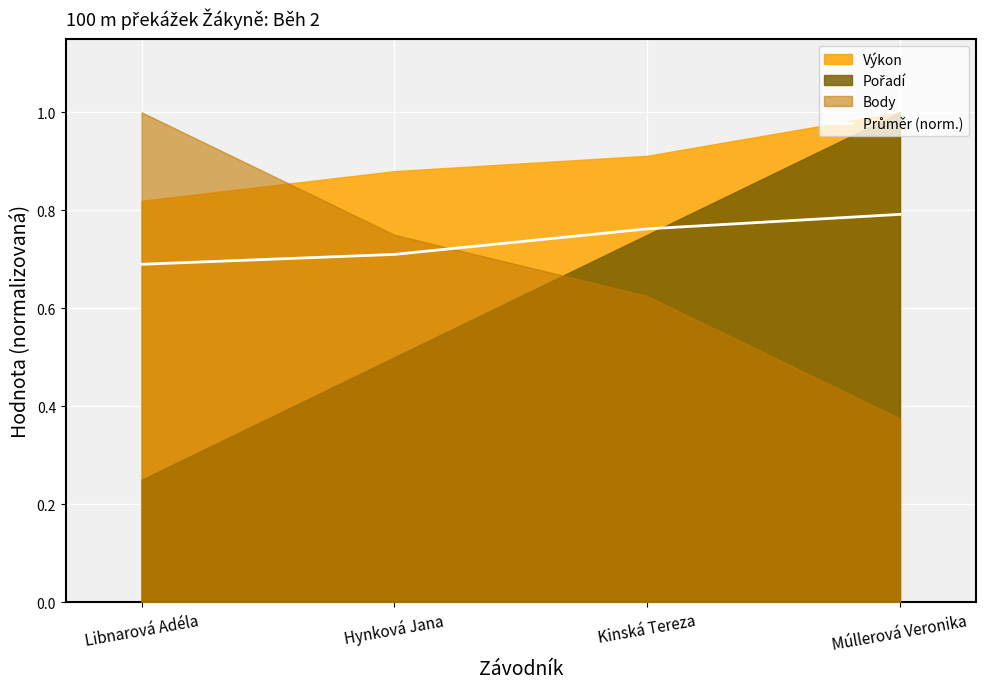

Read the value at Libnarová Adéla.

0.7